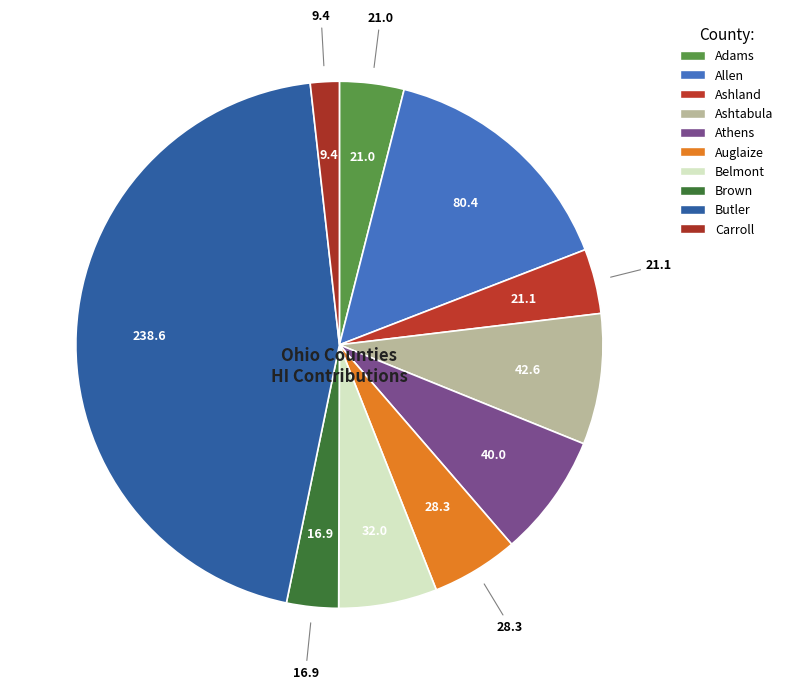

Is there a majority slice in this chart?

No